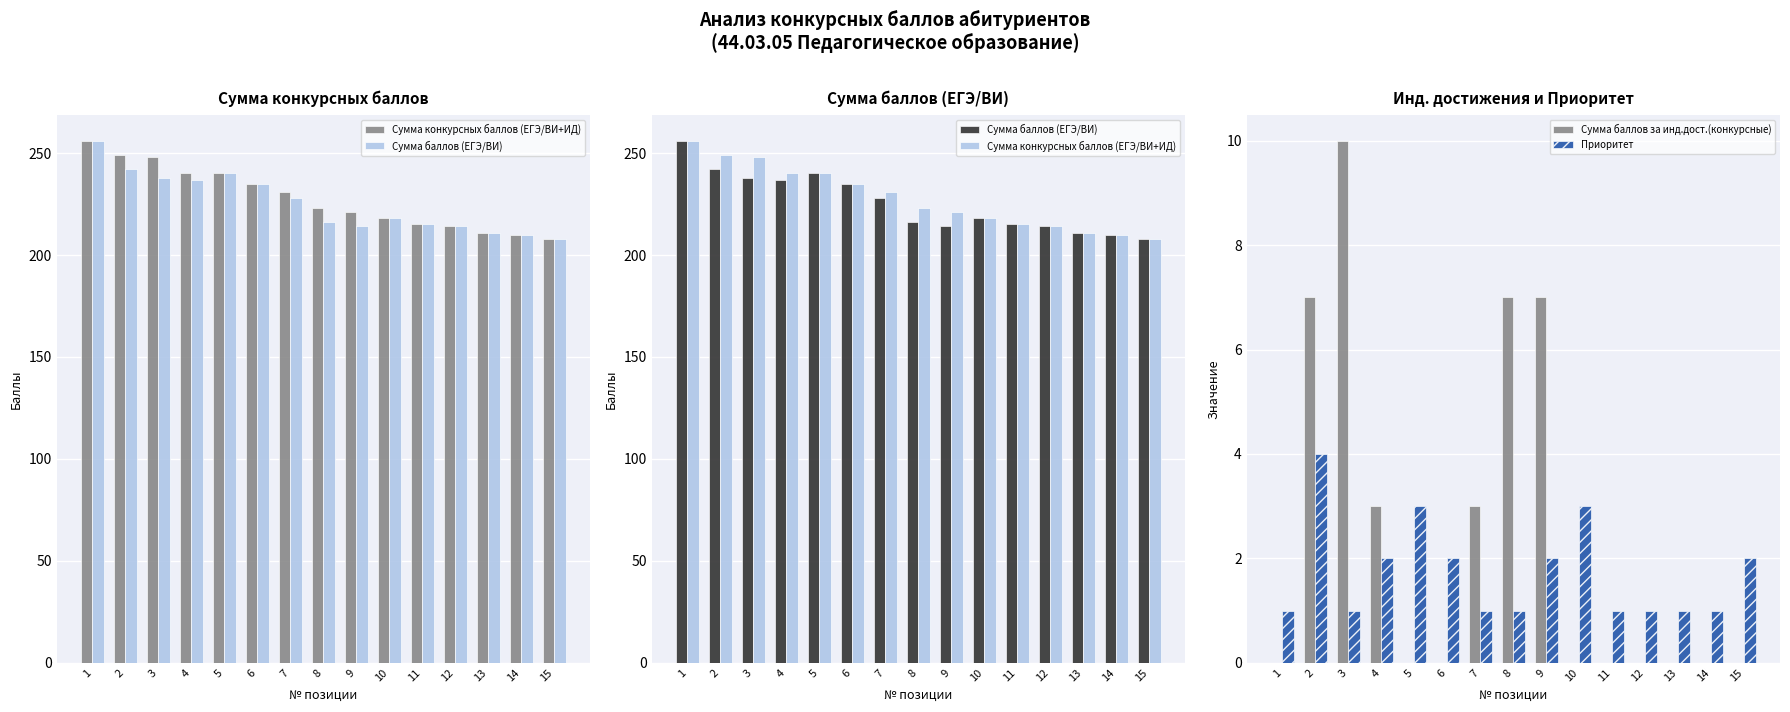

What is the difference between the second highest and minimum values in the Сумма баллов за инд.дост.(конкурсные) series?

7